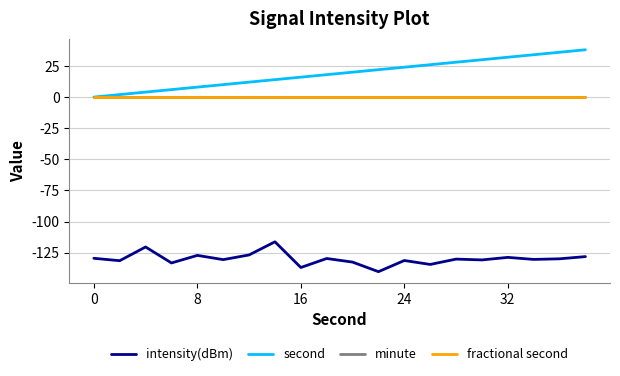

What is the highest value of the second series?

38.0